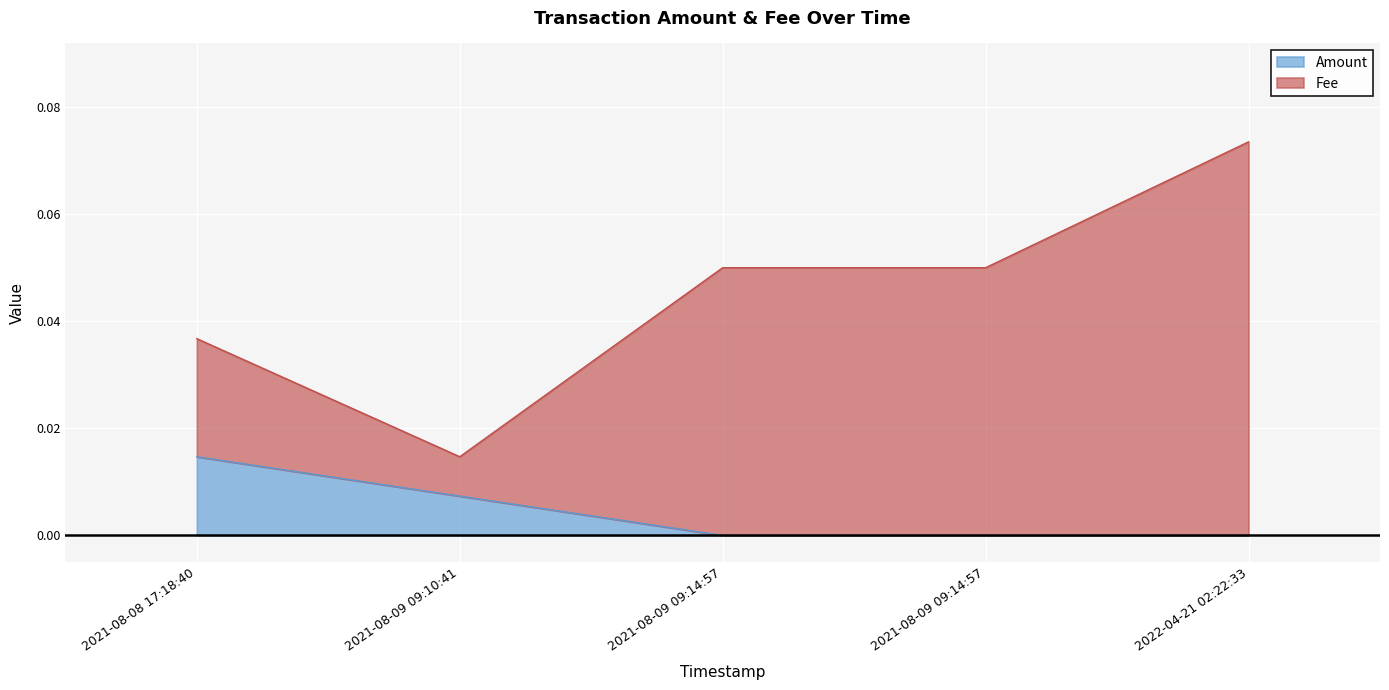

Which series has the widest spread of values?

Fee